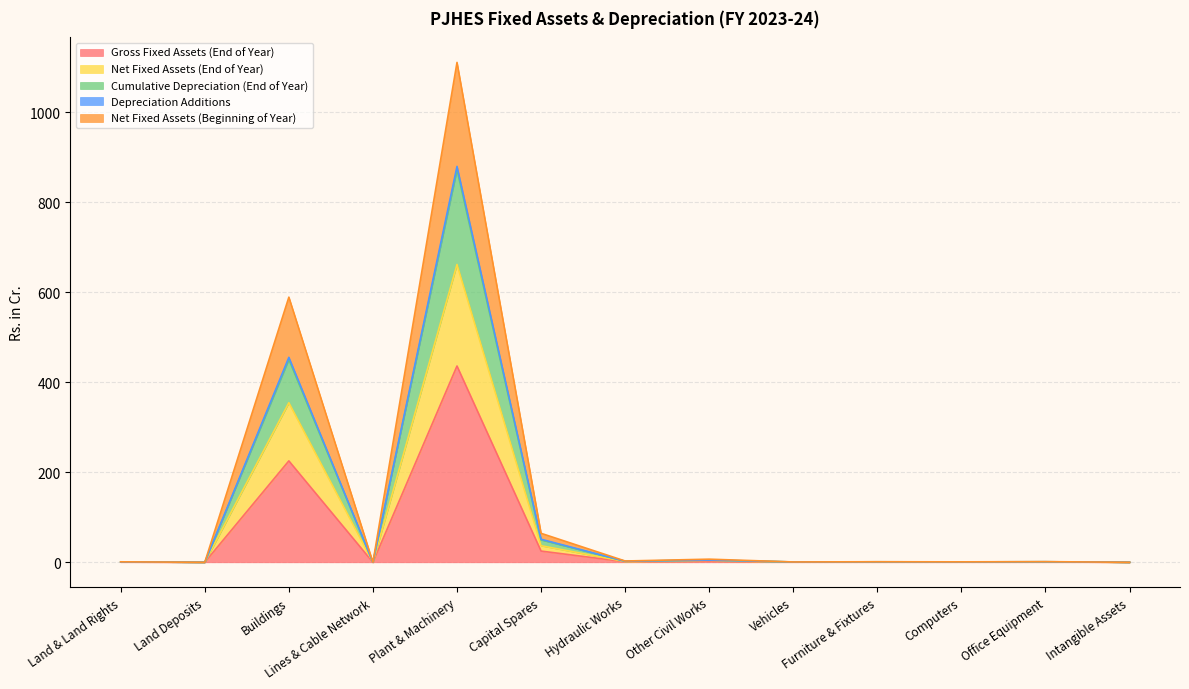

How many data points in Net Fixed Assets (End of Year) are above 0?

10